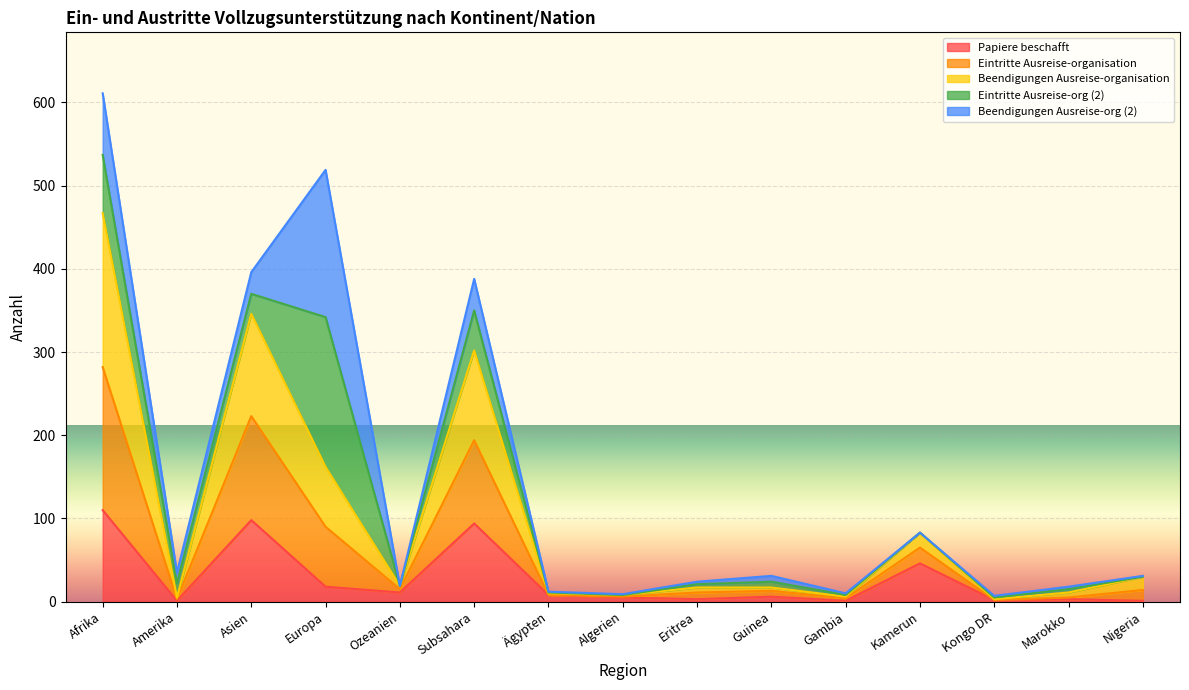

At which category is the sum across all series the highest?

Afrika